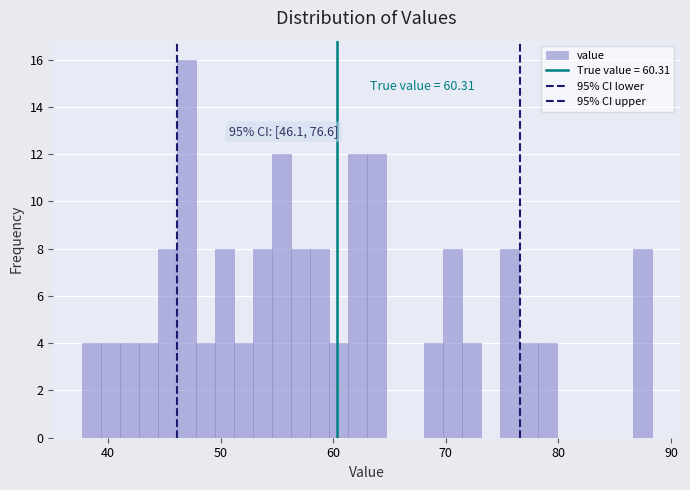

Read against the x-axis, roughly where is the centre of the tallest bar?

47